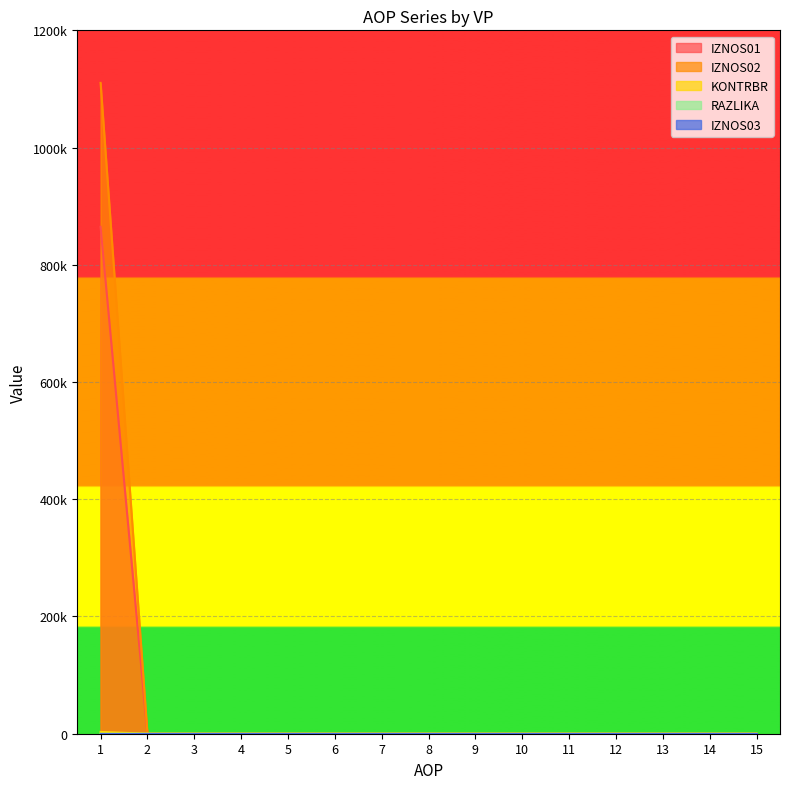

Which has a higher value, 10 or 14?

10